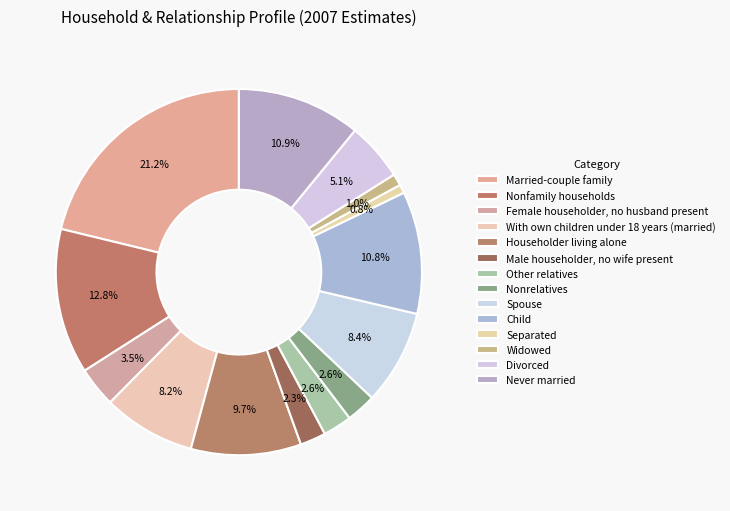

How many segments does this pie chart have?

14